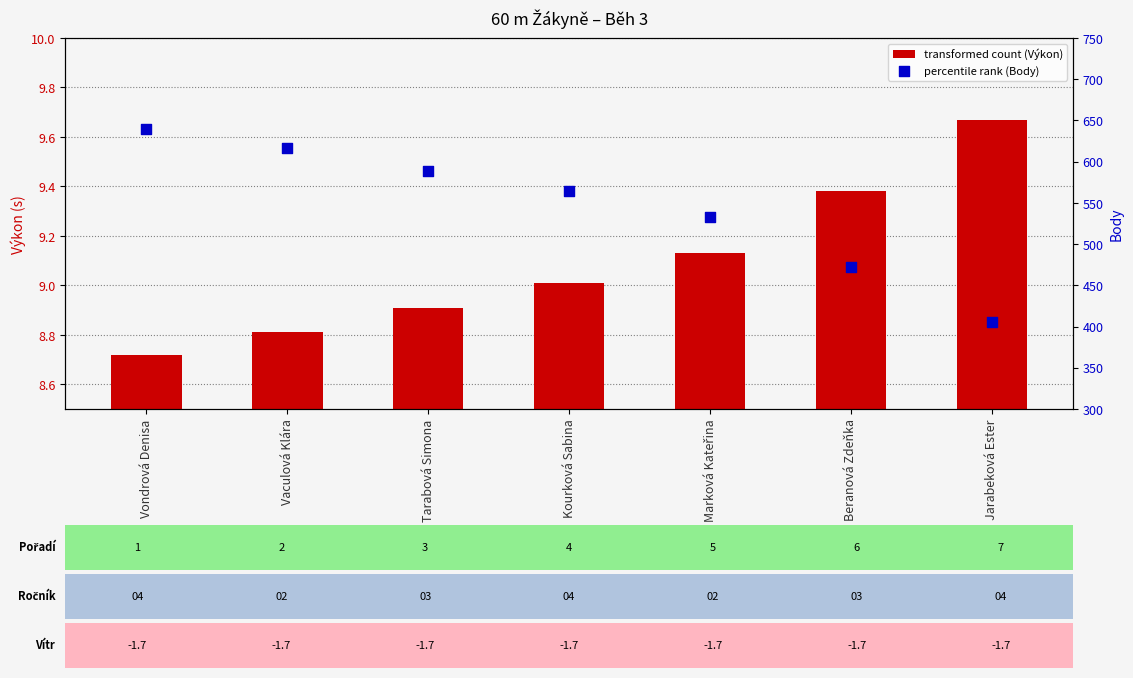

Which series has the largest total across all categories?

percentile rank (Body)